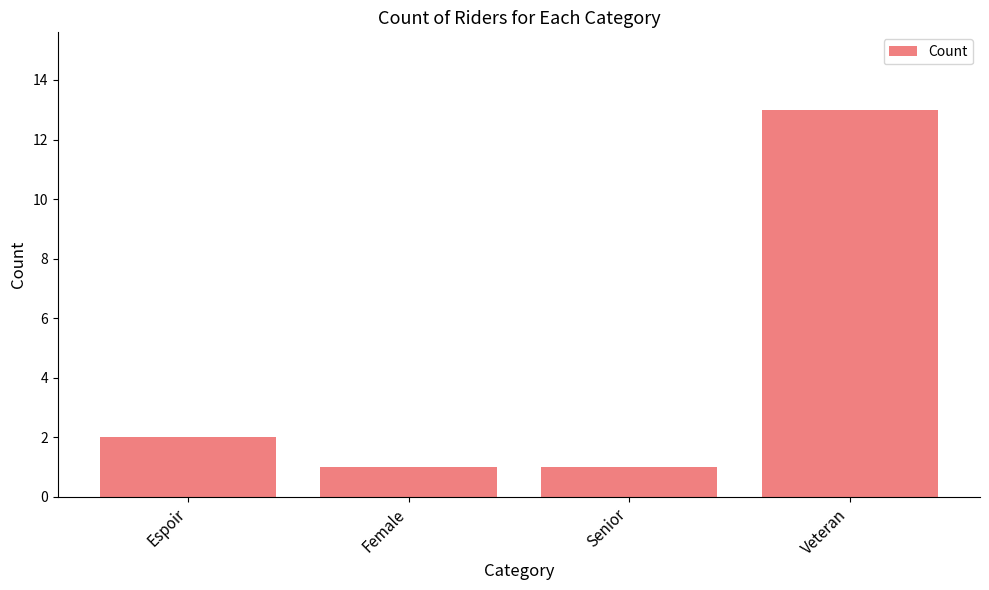

What is the sum of the values at Senior and Espoir?

3